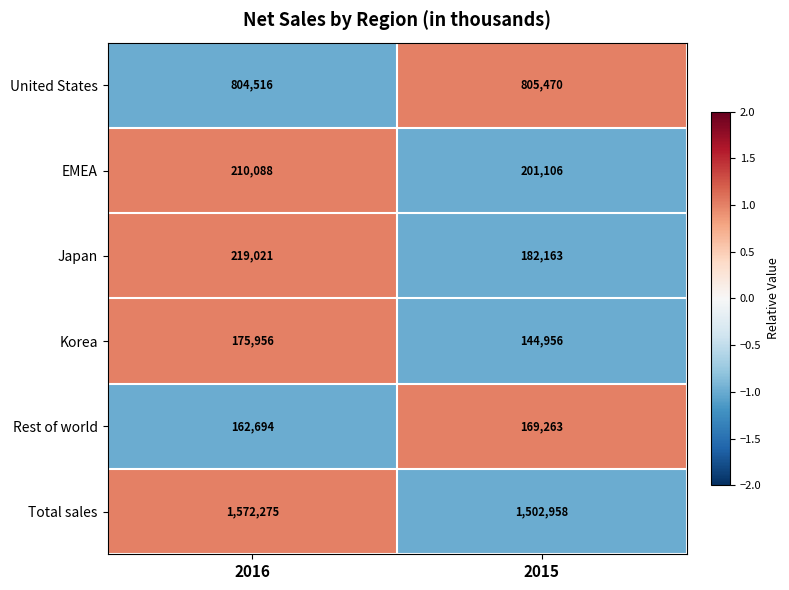

Rank the series by their maximum value, from highest to lowest.

Total sales, United States, Japan, EMEA, Korea, Rest of world